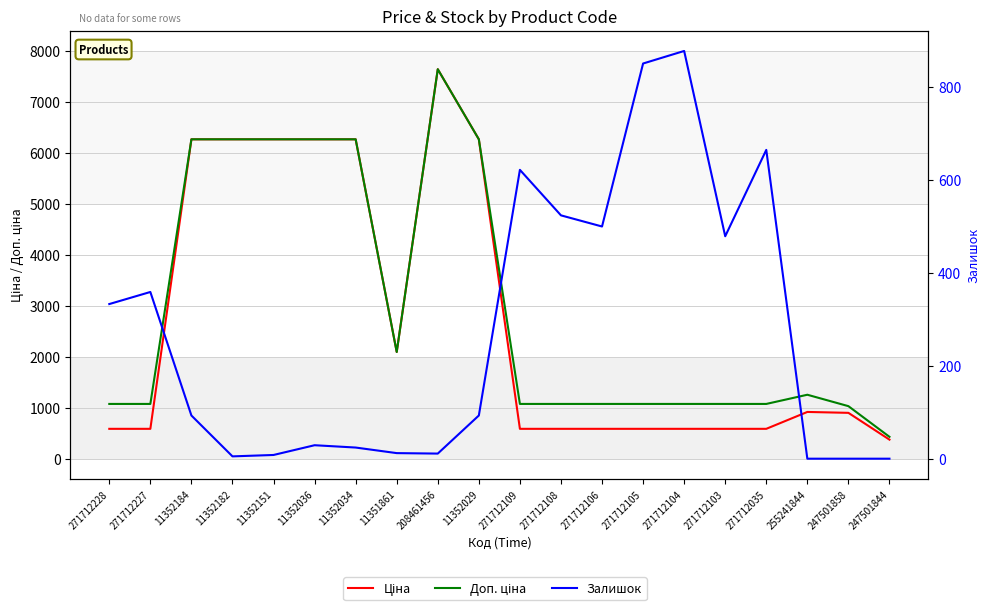

How many values in the Ціна series are below 899?

10